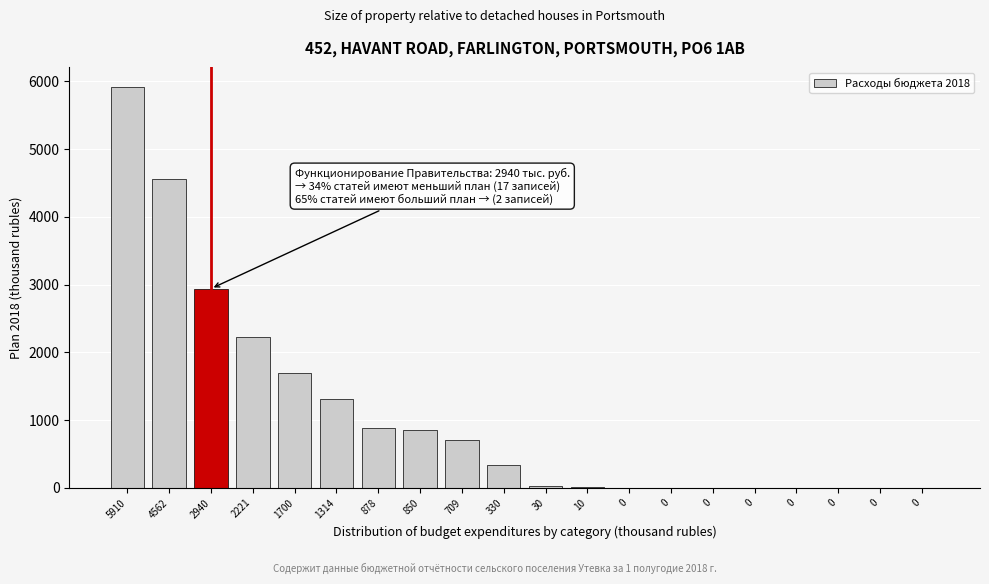

How many categories are shown in the chart?

20